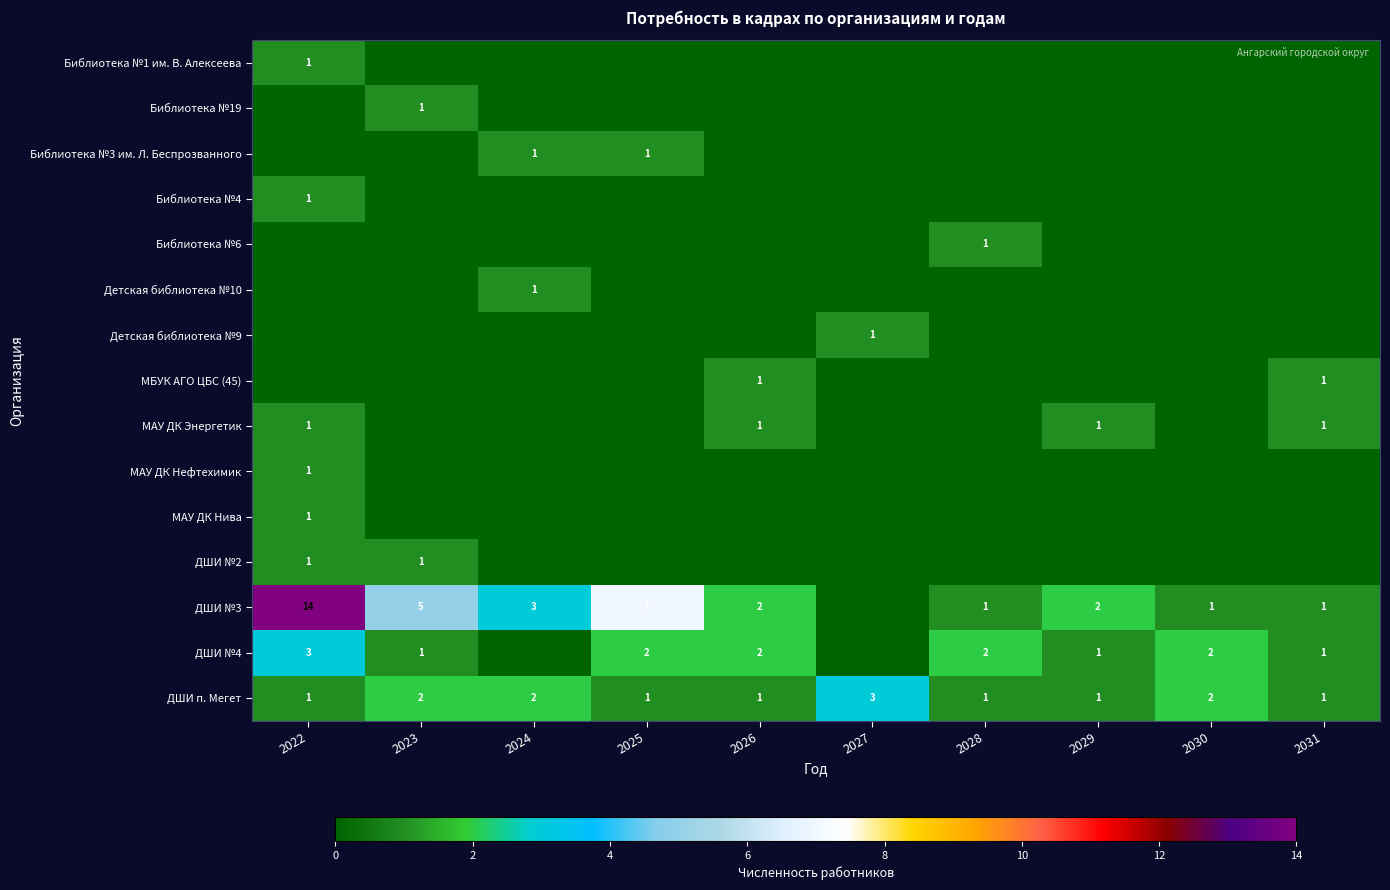

Is the value of ДШИ №3 at 2025 greater than the value of ДШИ п. Мегет at 2022?

Yes